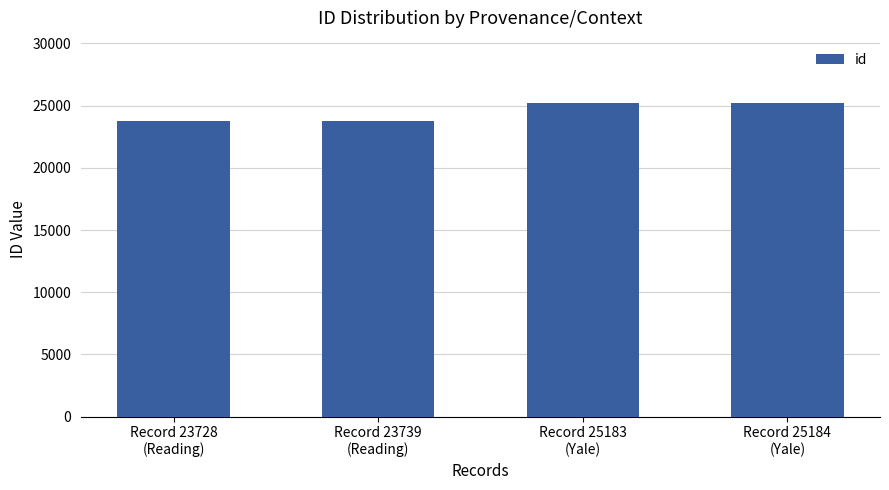

What is the difference between the second highest and second lowest values?

1444